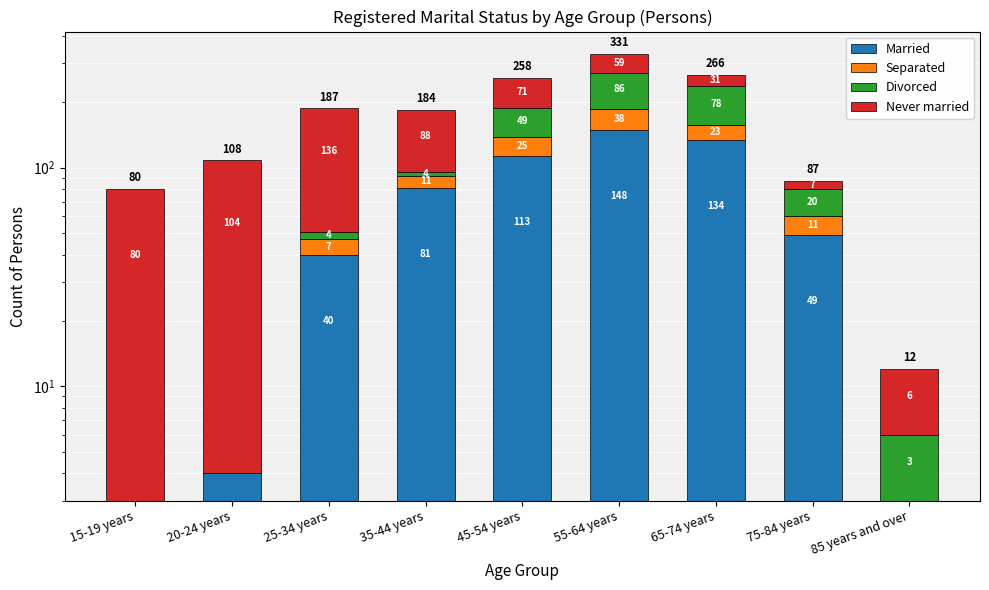

What is the label of the 4th bar from the left?

35-44 years